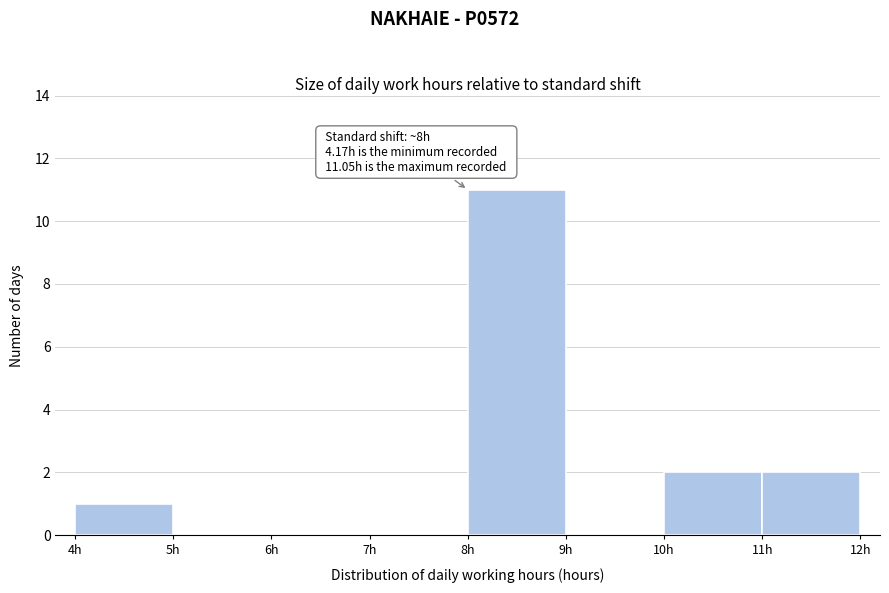

Over which range of the x-axis is the bar tallest?

8 to 9